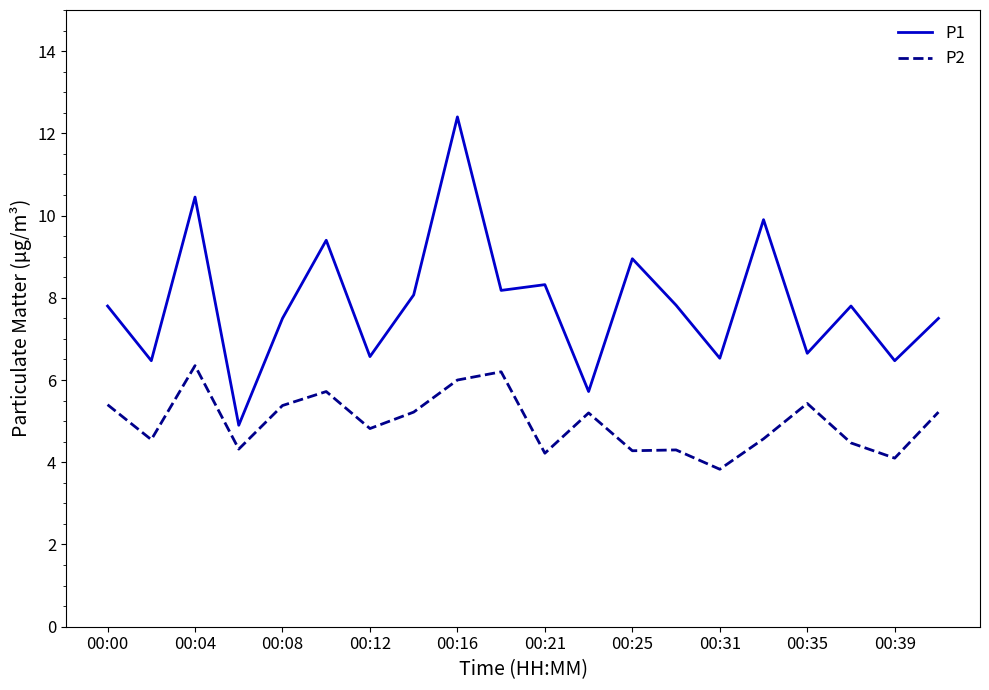

What is the lowest value of the P2 series?

3.8